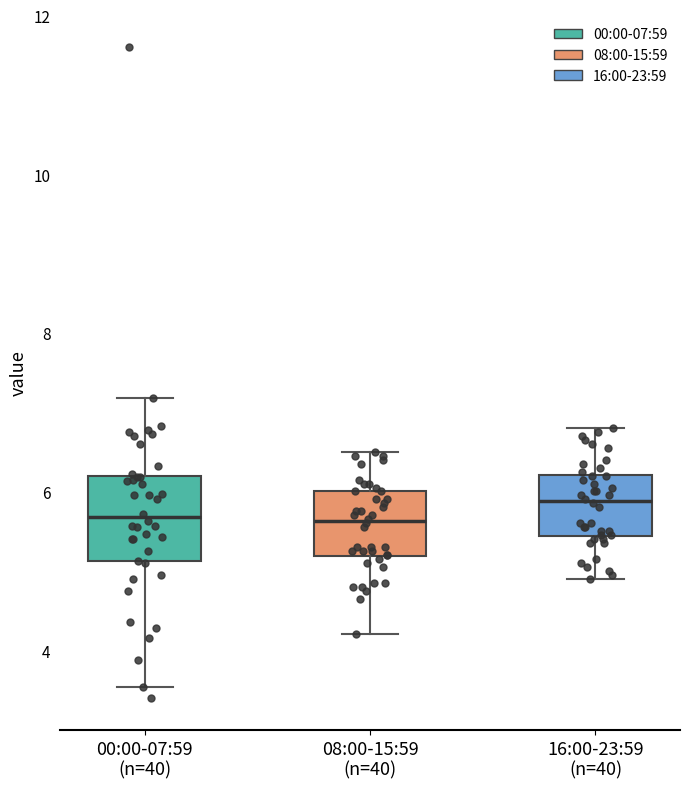

Reading left to right, read every box against the y-axis: the position of its median line, the range the box covers, and the ends of its whiskers. The values are not printed on the chart, so give them approximately, as read against the axis.

00:00-07:59 (n=40): median 5.6, box 5.2 to 6.2, whiskers 3.6 to 7.2
08:00-15:59 (n=40): median 5.6, box 5.2 to 6.0, whiskers 4.2 to 6.6
16:00-23:59 (n=40): median 5.8, box 5.4 to 6.2, whiskers 5.0 to 6.8